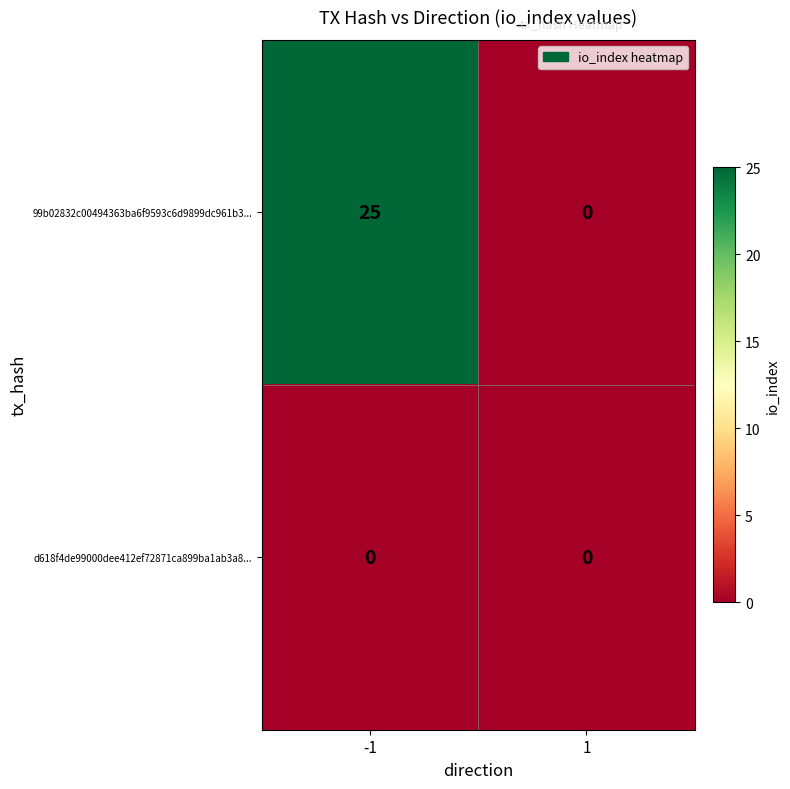

What is the difference between the highest and lowest values at -1?

25